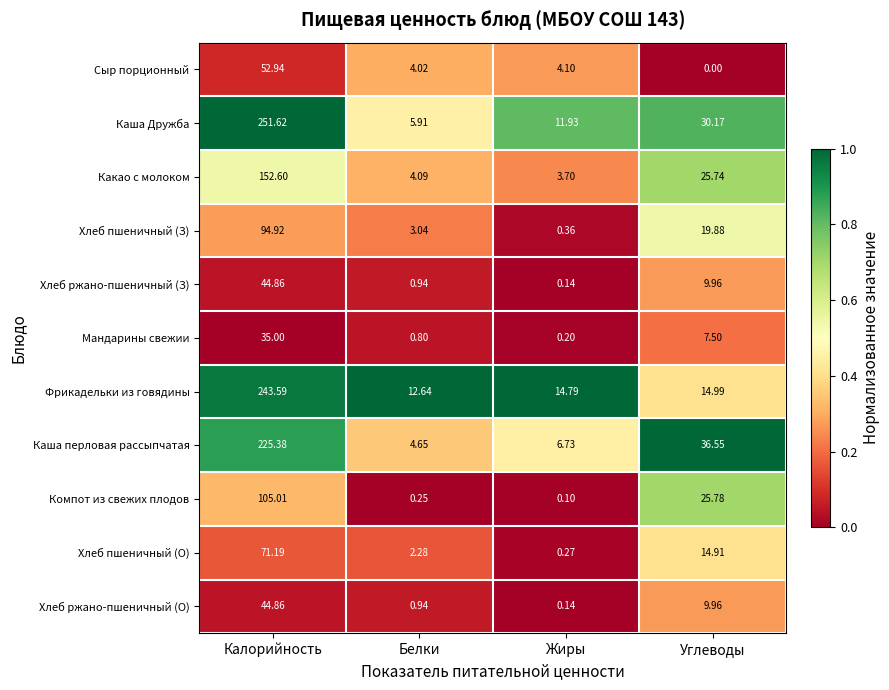

Rank the categories by Каша перловая рассыпчатая value from lowest to highest.

Белки, Жиры, Углеводы, Калорийность